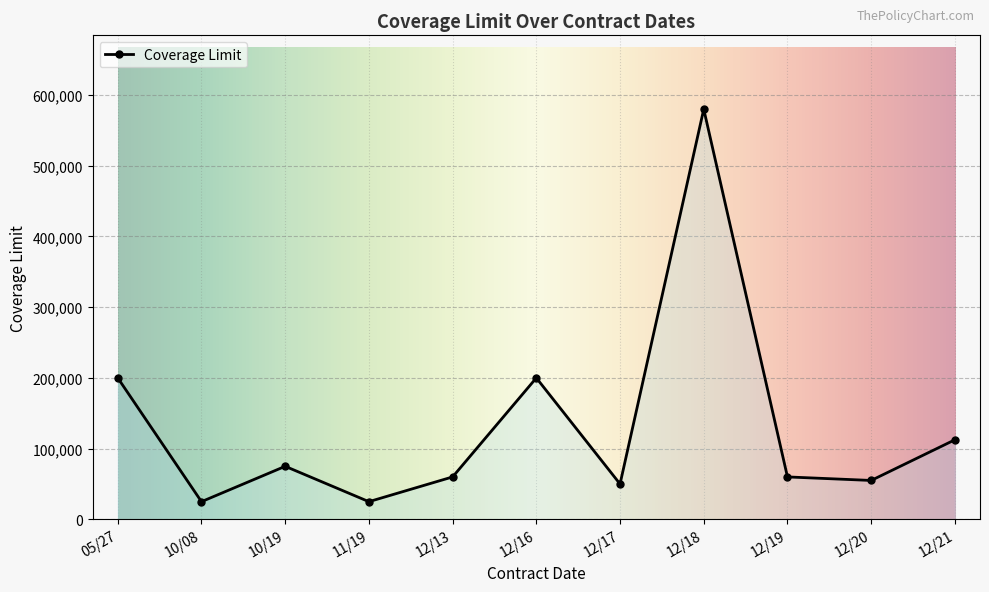

What is the change in value from 10/08 to 10/19?

+50000